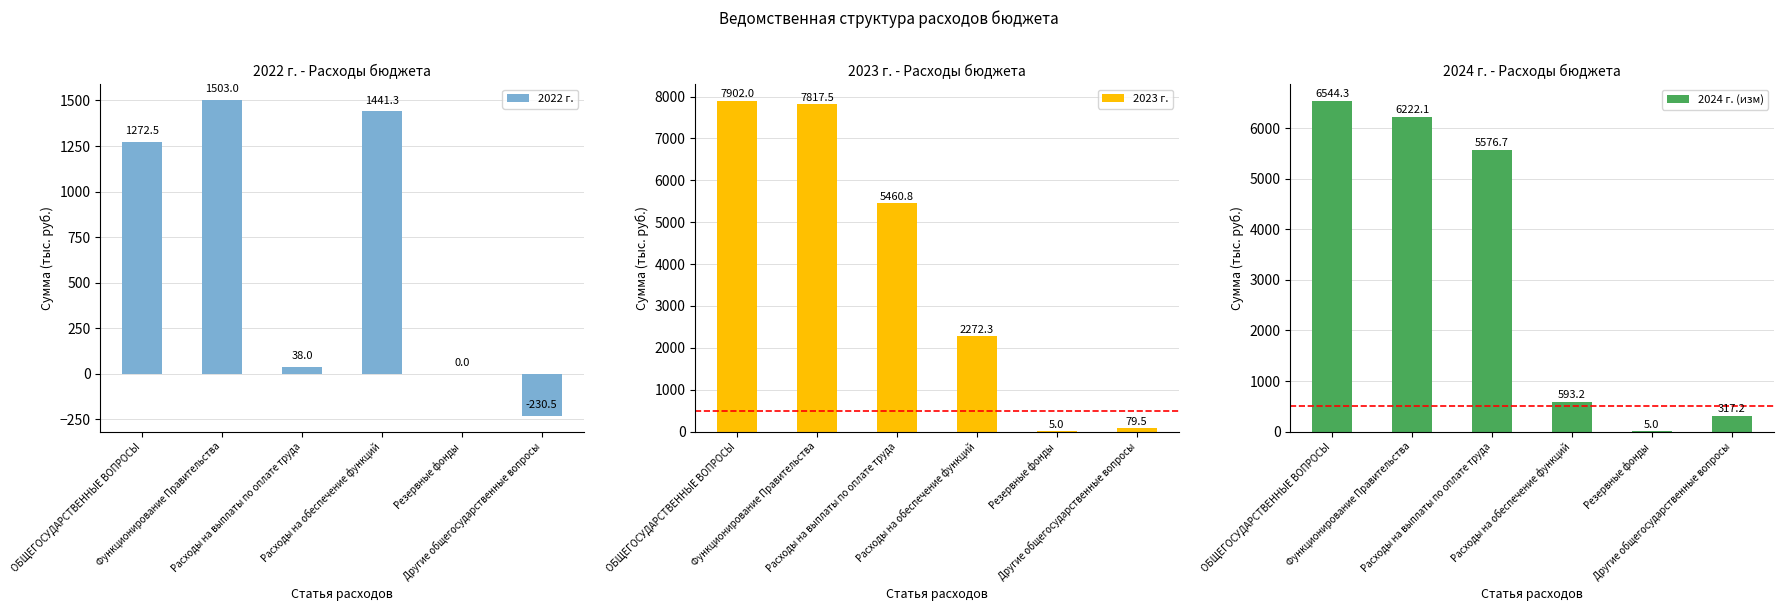

At which label does 2024 г. (изм) reach its minimum?

Резервные фонды